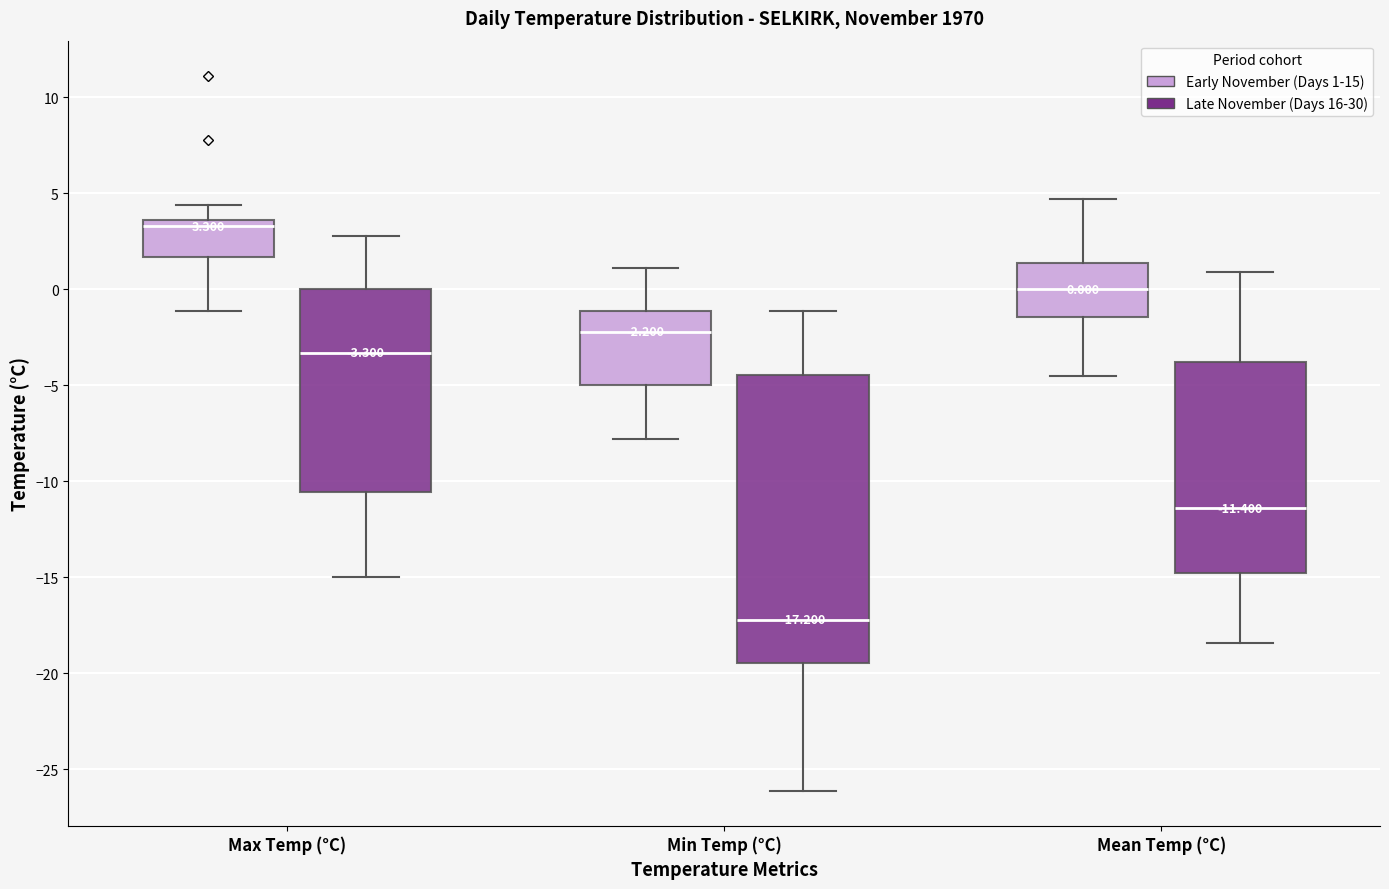

Which box has the highest median line?

Max Temp (°C) (Early November (Days 1-15))